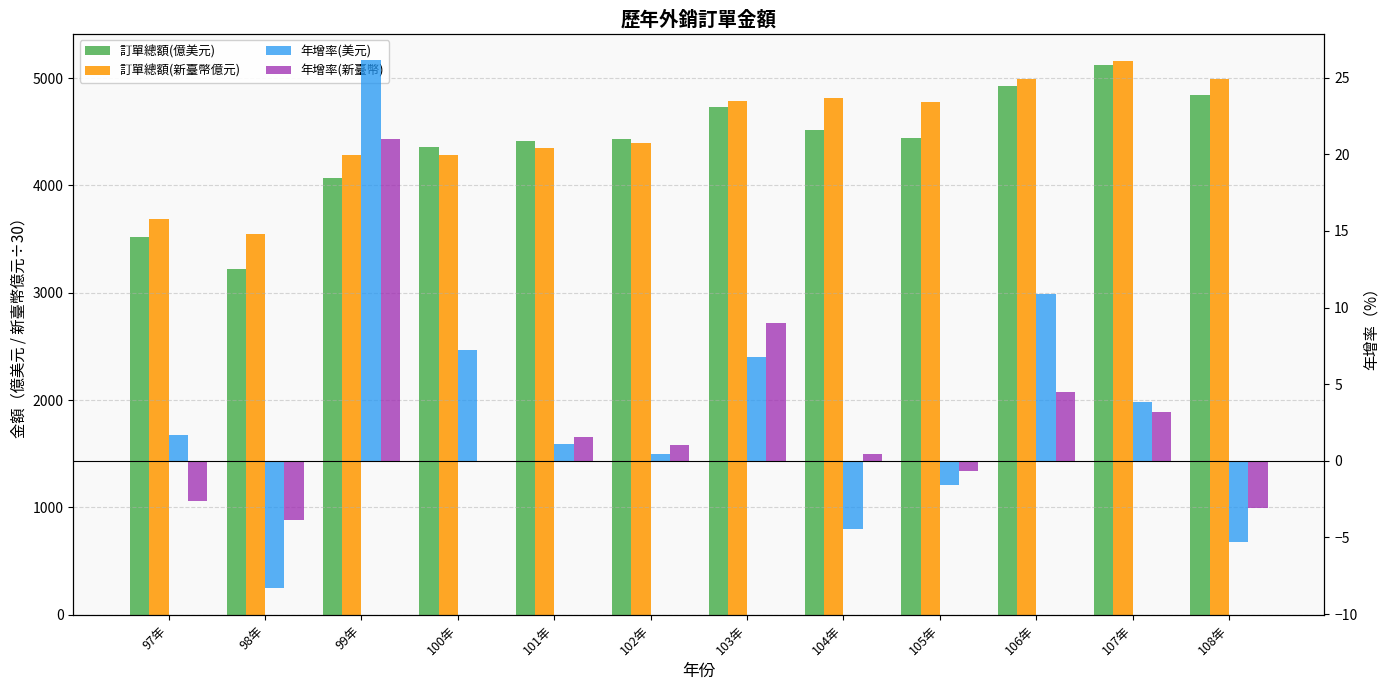

At which category does the chart reach its peak across all series?

107年